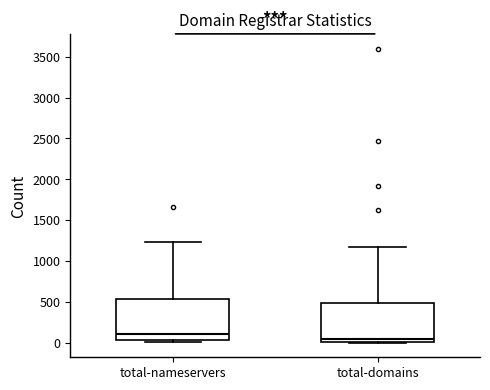

Where does the upper whisker of the box for total-nameservers end on the y-axis? The values are not printed on the chart, so give them approximately, as read against the axis.

1250